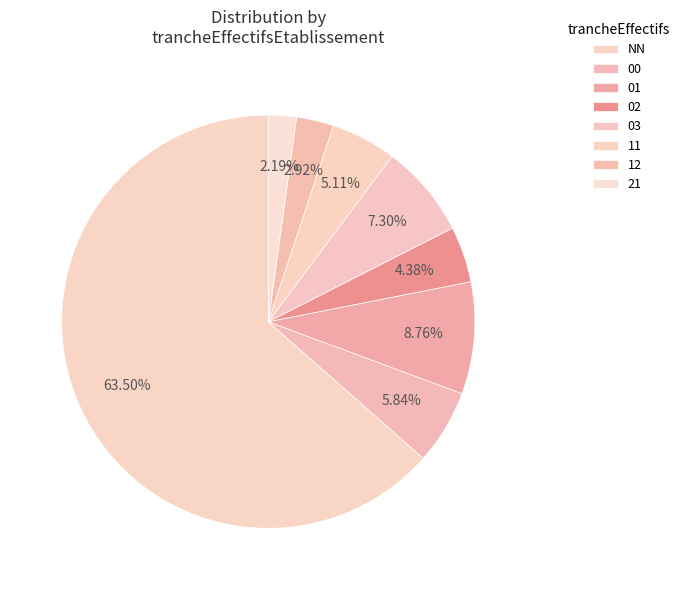

What is the change in value from 03 to 11?

-3